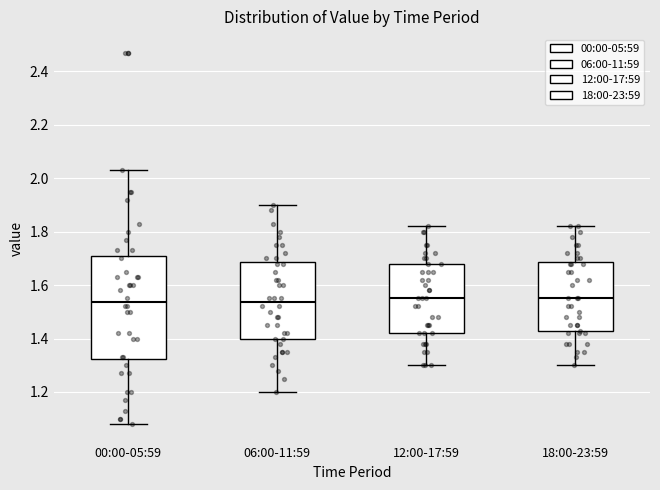

Reading left to right, transcribe this box plot: for each box, give where its median line is, the range the box spans, and where its two whiskers end, as read against the y-axis. The values are not printed on the chart, so give them approximately, as read against the axis.

00:00-05:59: median 1.54, box 1.32 to 1.70, whiskers 1.08 to 2.04
06:00-11:59: median 1.54, box 1.40 to 1.68, whiskers 1.20 to 1.90
12:00-17:59: median 1.56, box 1.42 to 1.68, whiskers 1.30 to 1.82
18:00-23:59: median 1.56, box 1.42 to 1.68, whiskers 1.30 to 1.82